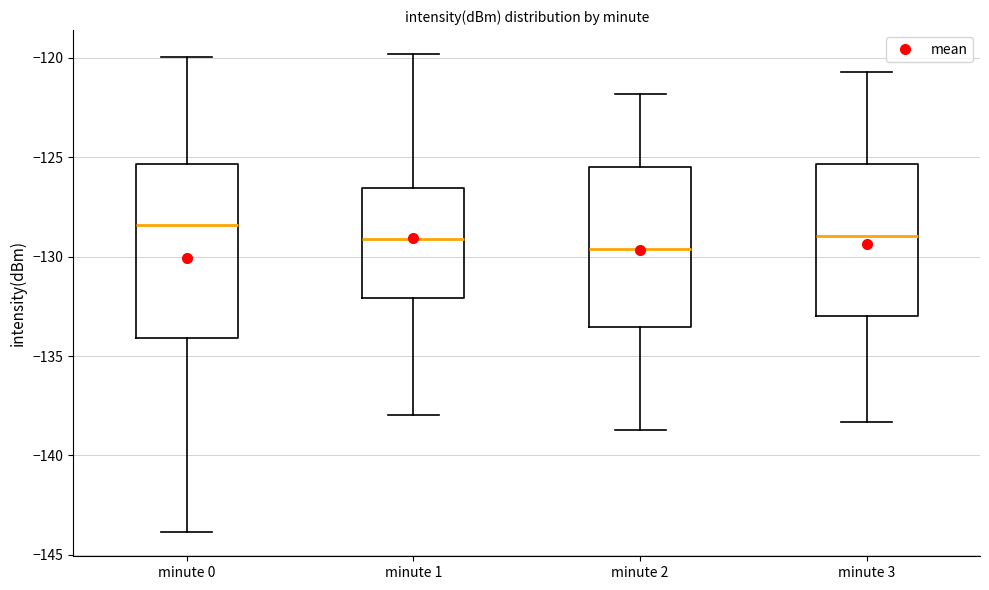

Reading left to right, read every box against the y-axis: the position of its median line, the range the box covers, and the ends of its whiskers. The values are not printed on the chart, so give them approximately, as read against the axis.

minute 0: median -128.5, box -134.0 to -125.5, whiskers -144.0 to -120.0
minute 1: median -129.0, box -132.0 to -126.5, whiskers -138.0 to -120.0
minute 2: median -129.5, box -133.5 to -125.5, whiskers -138.5 to -122.0
minute 3: median -129.0, box -133.0 to -125.5, whiskers -138.5 to -120.5